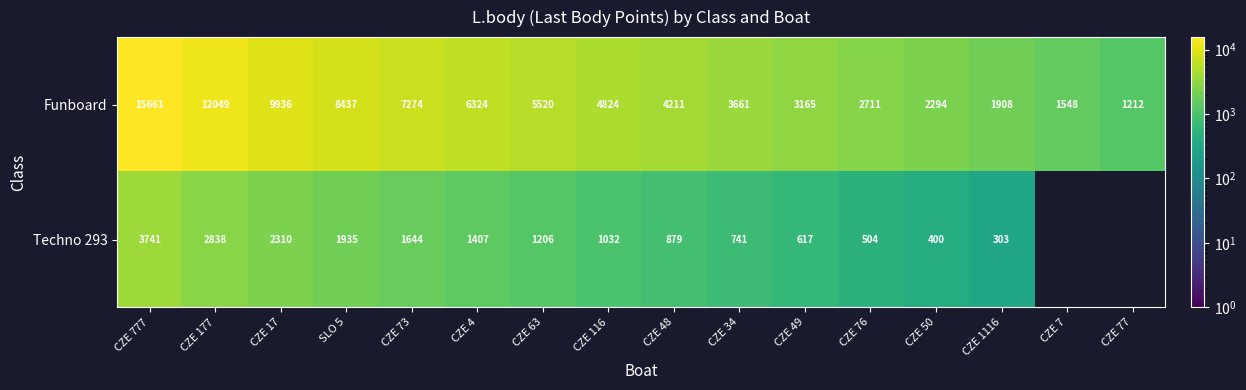

What is the maximum value shown in the chart?

15661.0